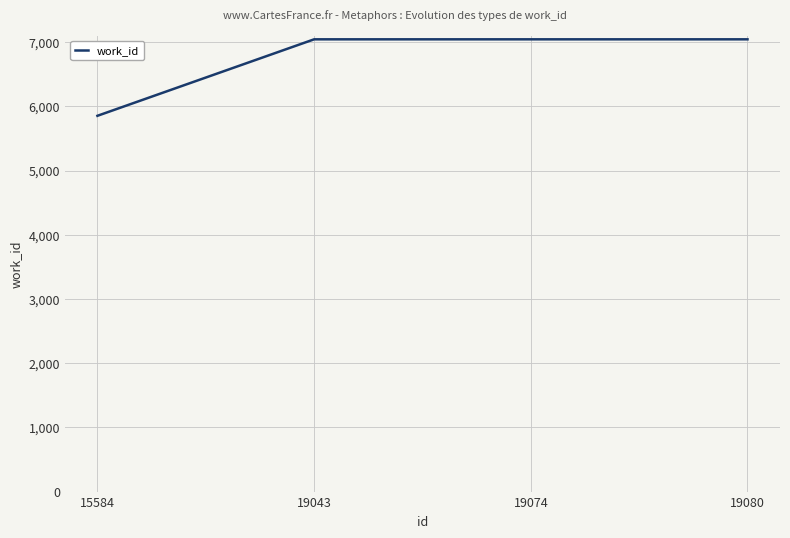

What is the ratio of the value at 15584 to the value at 19080?

0.8